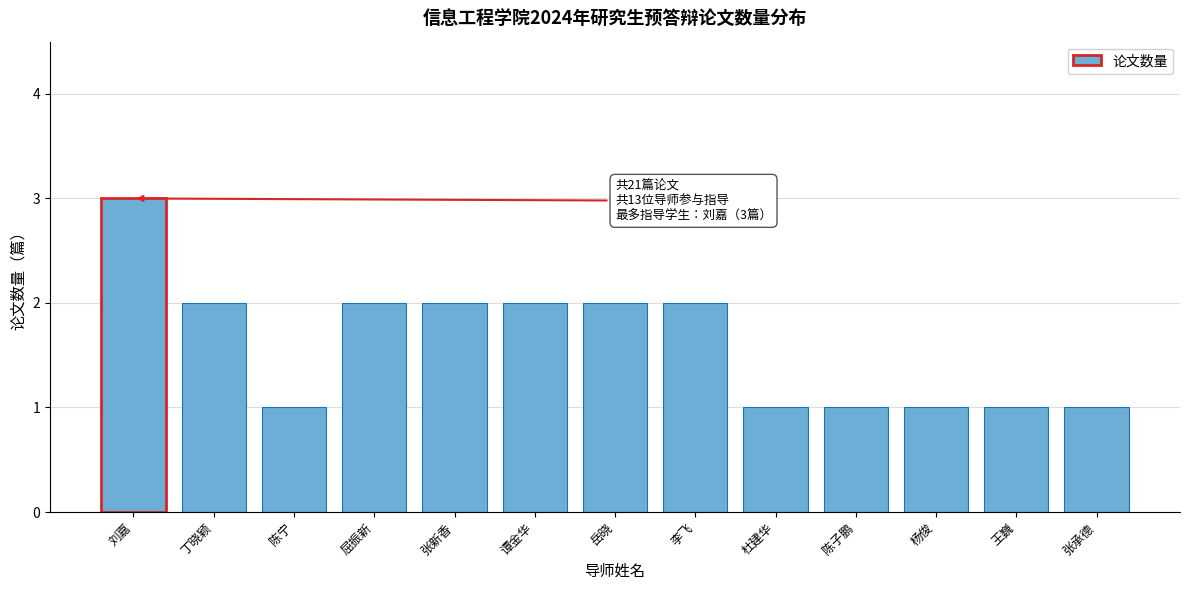

Reading right to left, extract all data points from this chart.

1	1	1	1	1	2	2	2	2	2	1	2	3